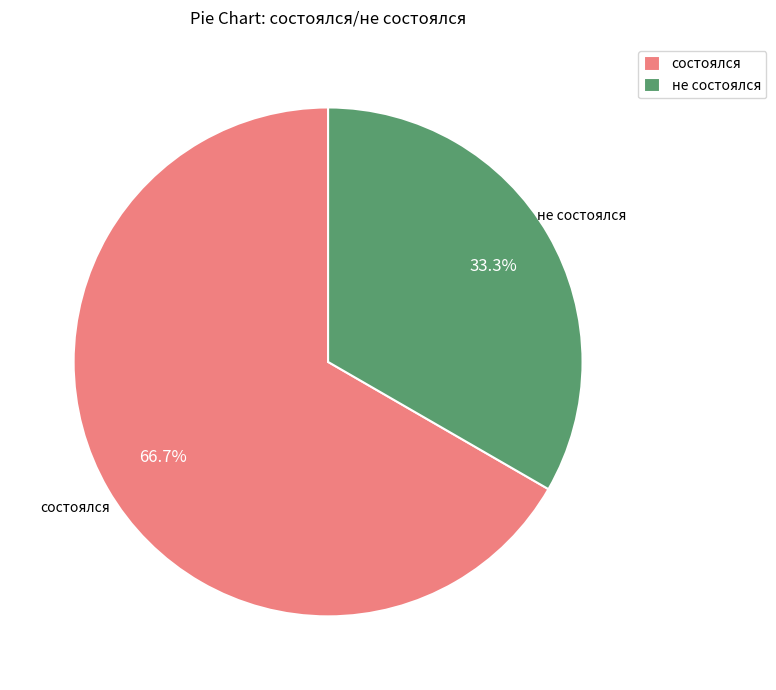

Rank the categories by value from lowest to highest.

не состоялся, состоялся